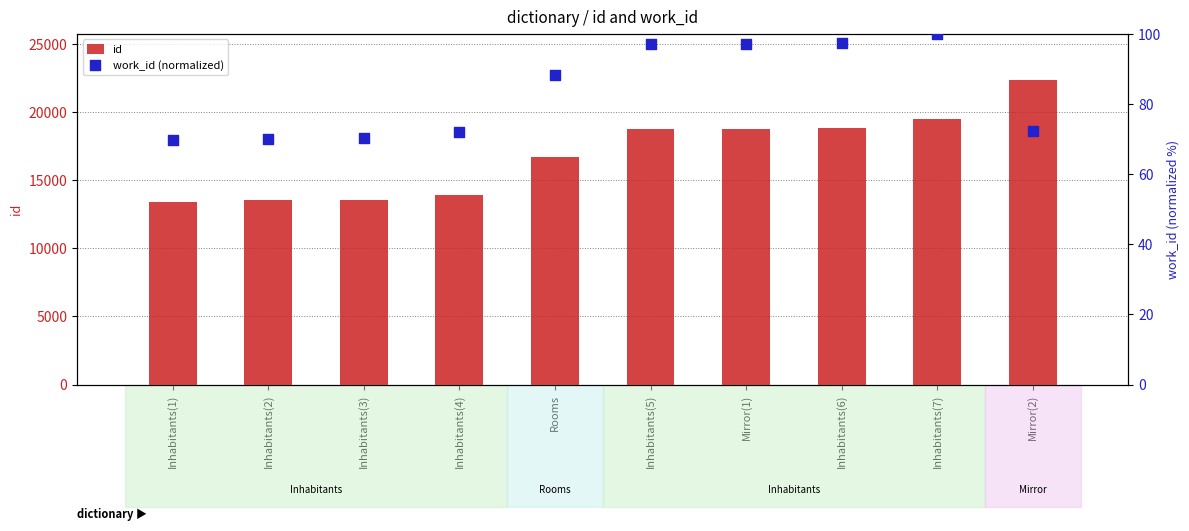

At how many categories does at least one series exceed 11958?

10